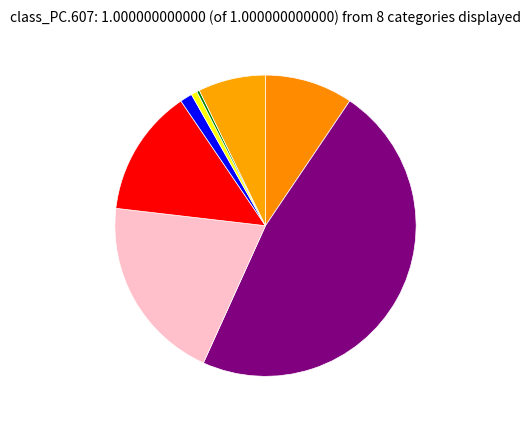

Count the number of slices in the pie.

8